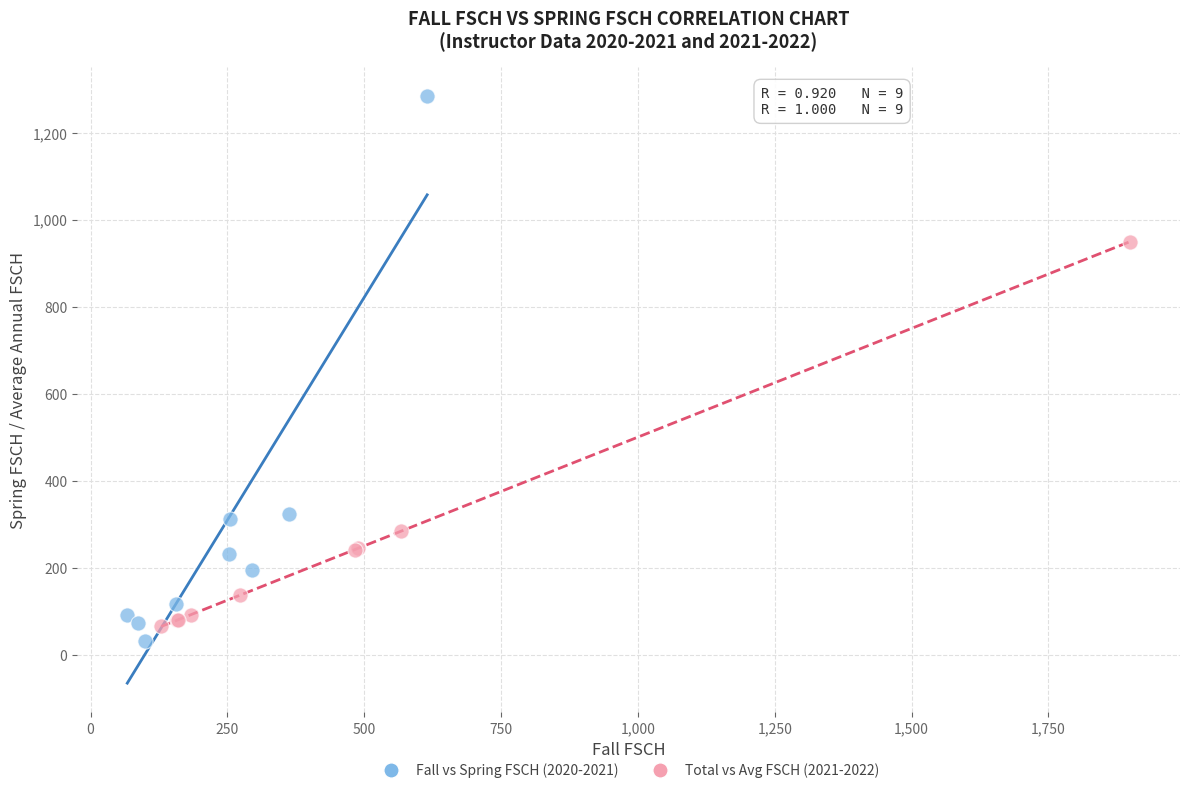

What are all the series names shown in the legend?

Fall vs Spring FSCH (2020-2021), Total vs Avg FSCH (2021-2022)